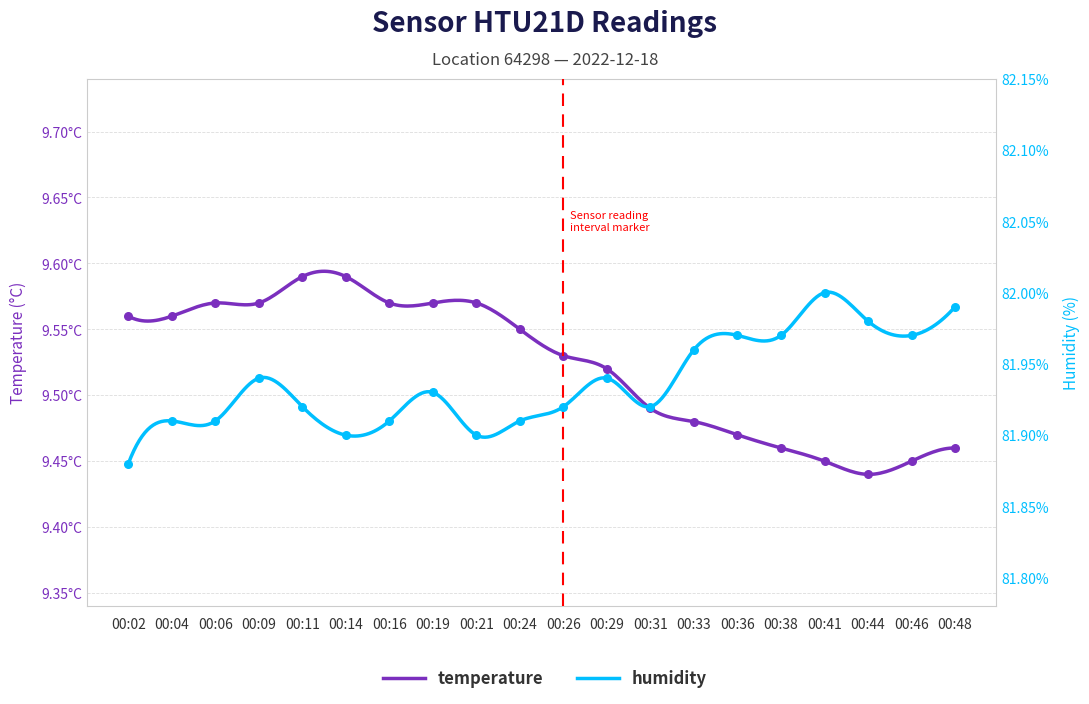

Which series has the largest total across all categories?

humidity